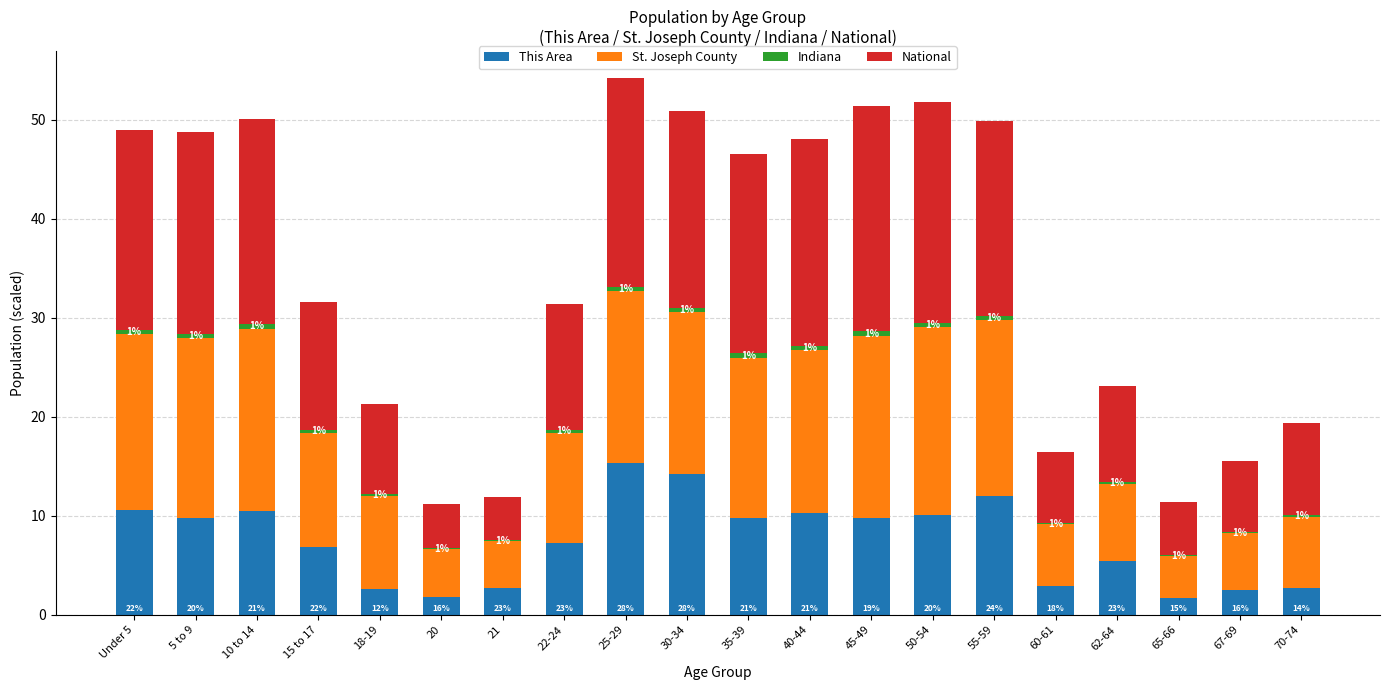

What is the approximate value of St. Joseph County at 70-74?

7.2